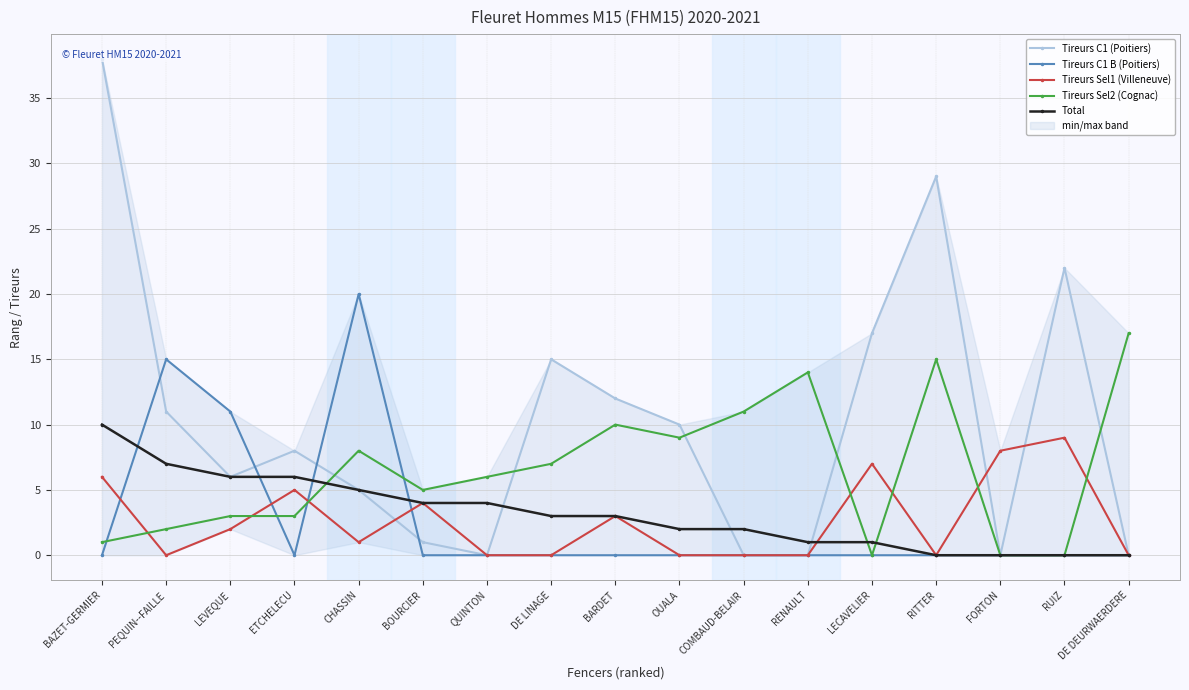

Where do Tireurs C1 B (Poitiers) and Tireurs C1 (Poitiers) first cross each other?

BAZET-GERMIER and PEQUIN--FAILLE